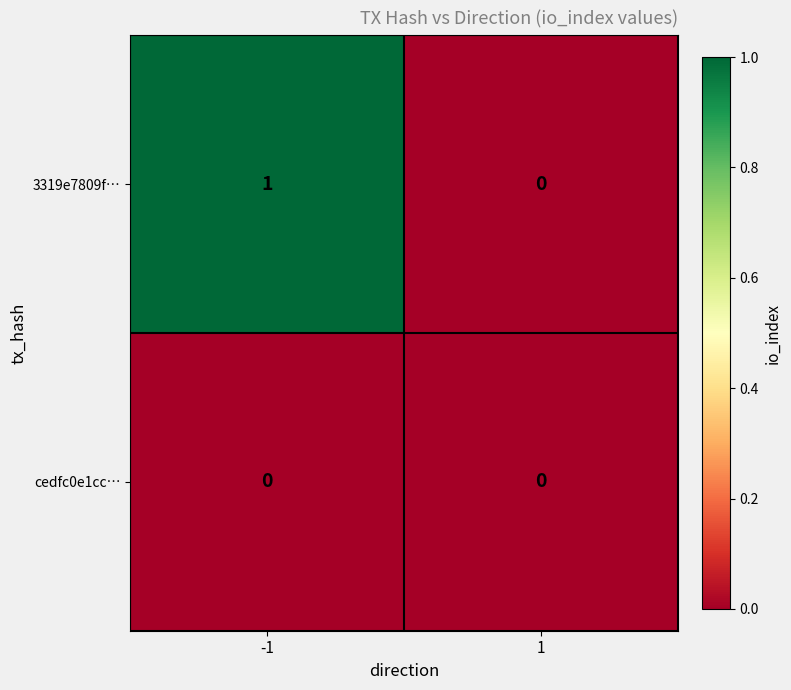

Between -1 and 1, which series saw the biggest shift?

3319e7809f…